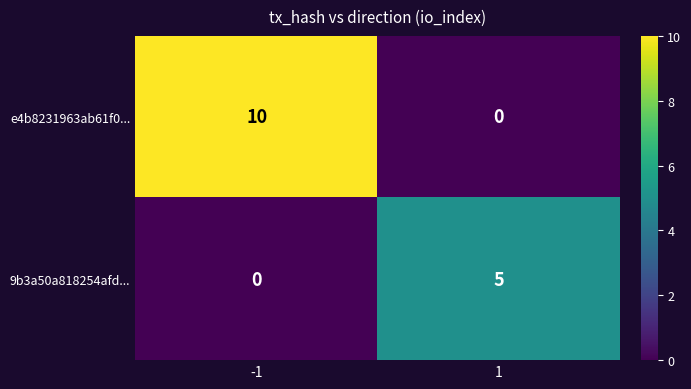

What is the total value across all series at -1?

10